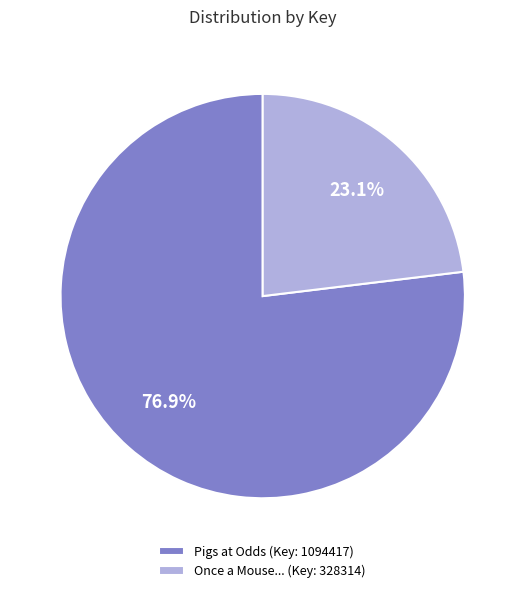

How many slices are in this pie chart?

2